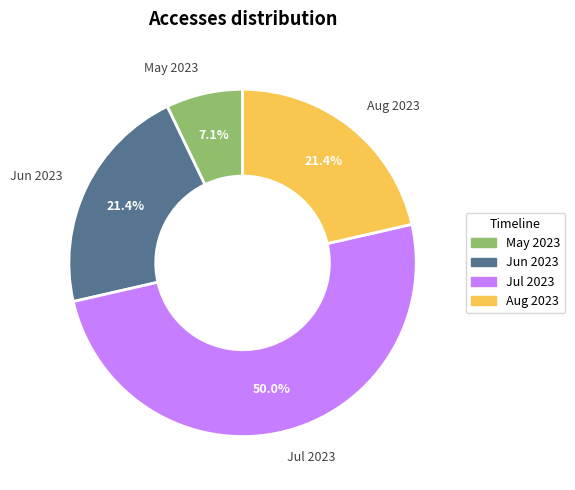

Count the number of slices in the pie.

4